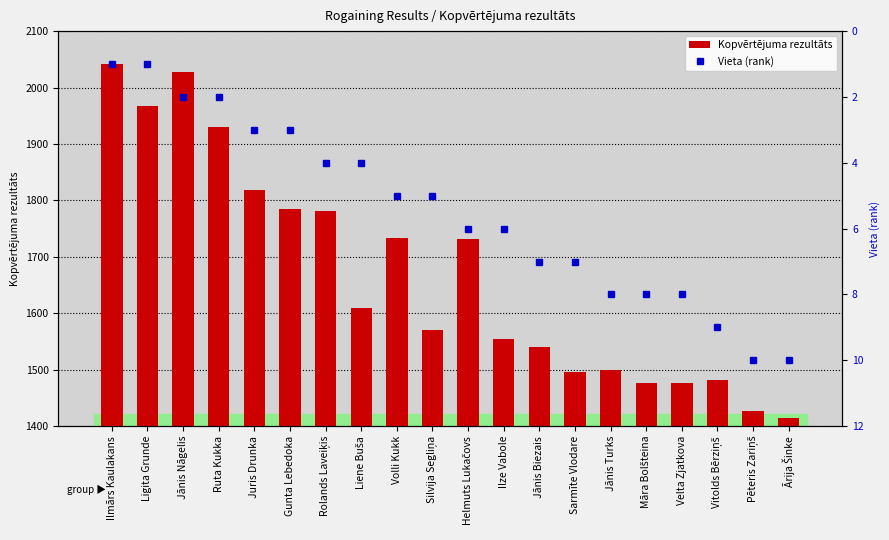

What is the difference between the Vieta (rank) values at Ārija Šinke and Ruta Kukka?

8.0